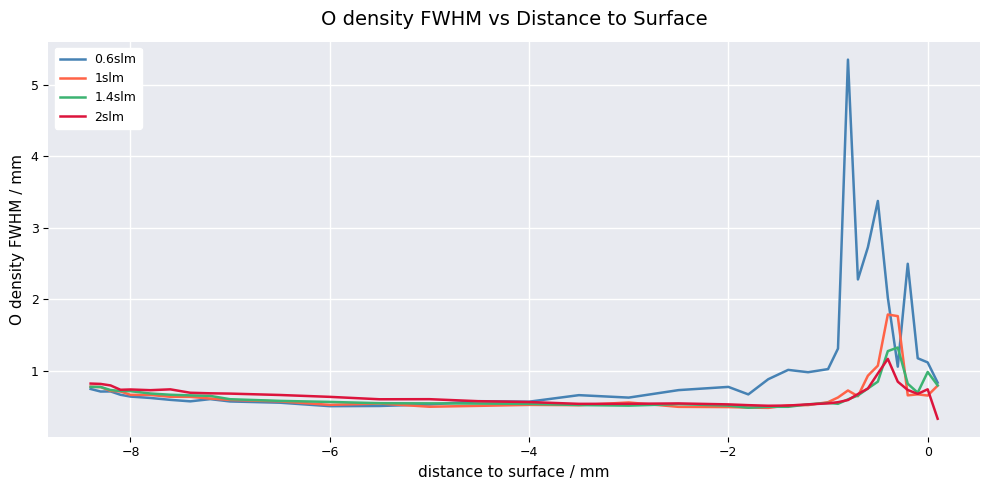

Which series has the largest total across all categories?

0.6slm